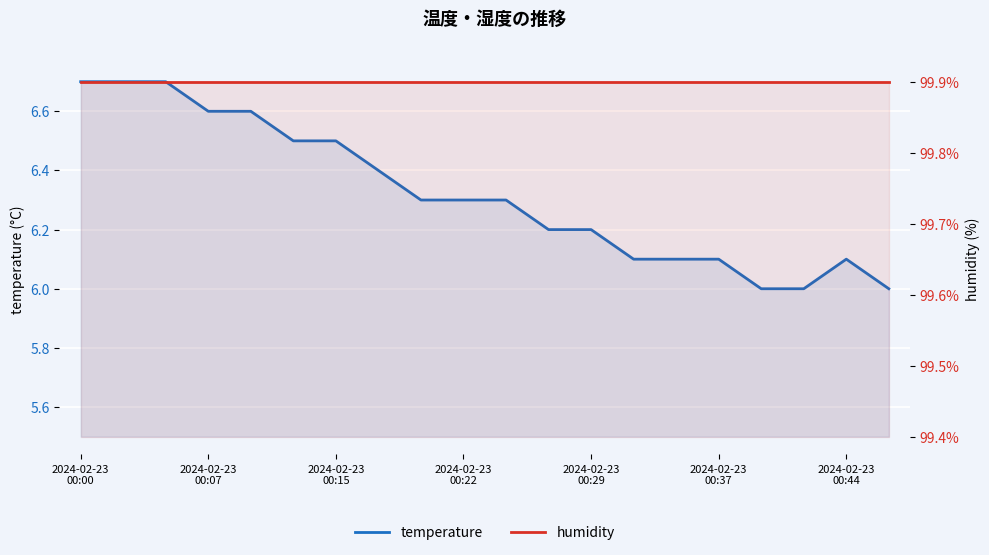

Reading right to left, list all the values displayed in this chart.

temperature: 6.0	6.1	6.0	6.0	6.1	6.1	6.1	6.2	6.2	6.3	6.3	6.3	6.4	6.5	6.5	6.6	6.6	6.7	6.7	6.7
humidity: 99.9	99.9	99.9	99.9	99.9	99.9	99.9	99.9	99.9	99.9	99.9	99.9	99.9	99.9	99.9	99.9	99.9	99.9	99.9	99.9